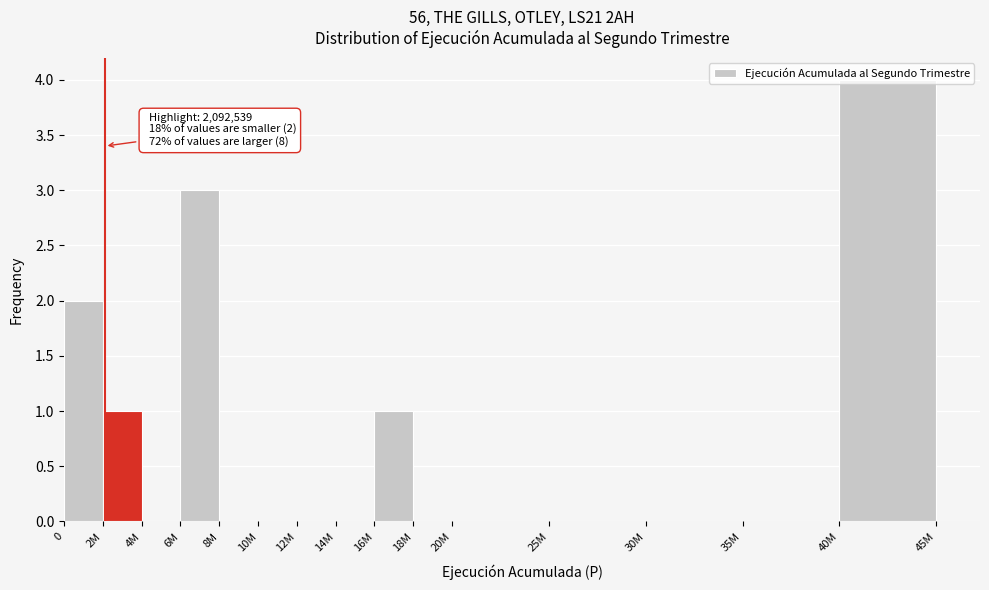

Is it true that the value at 2M is 0?

False